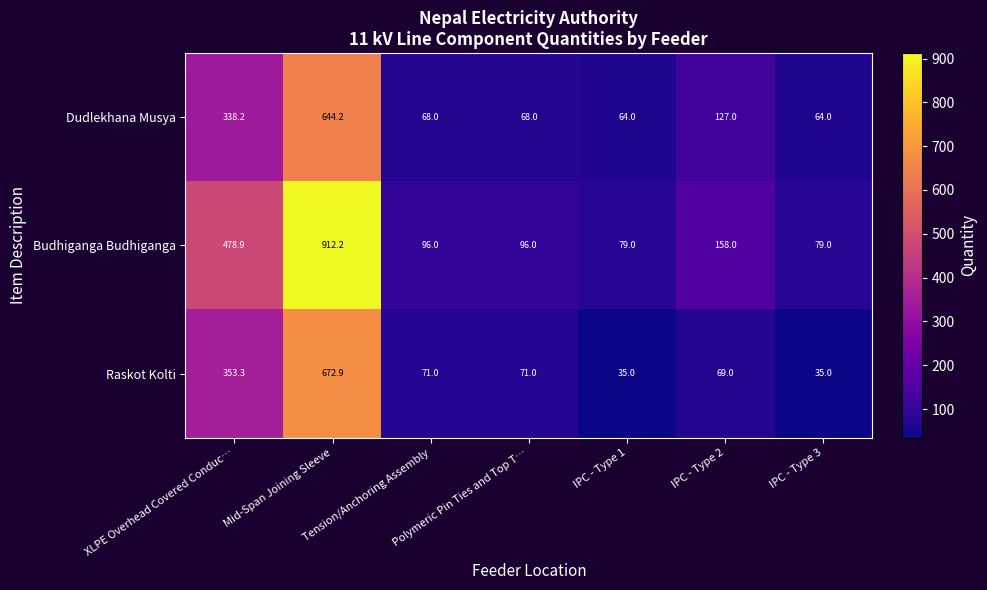

How many data points does each series have?

7